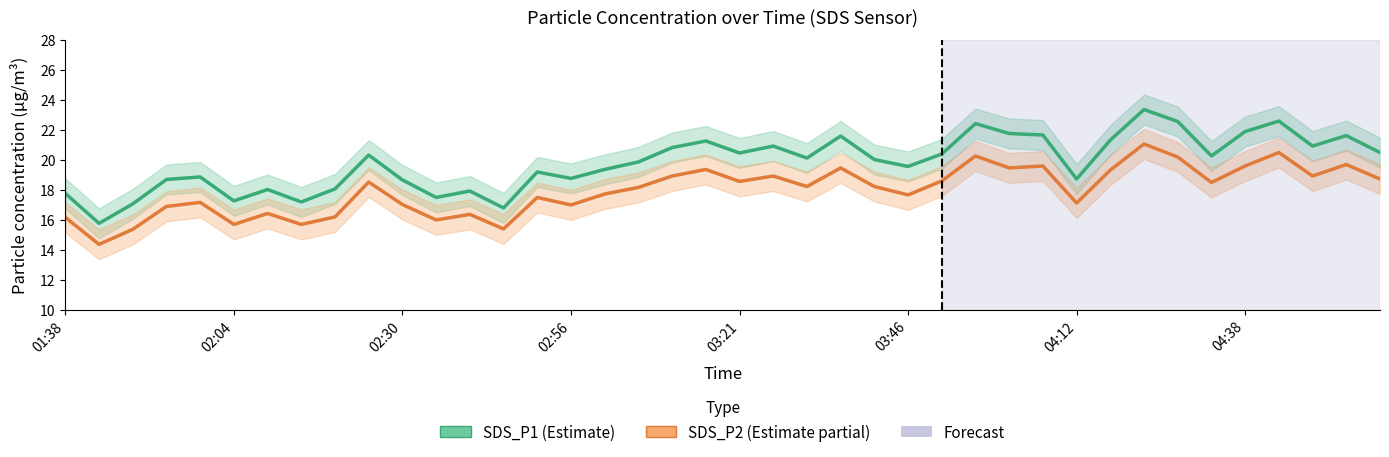

Between 11 and 26, which series saw the biggest shift?

SDS_P1